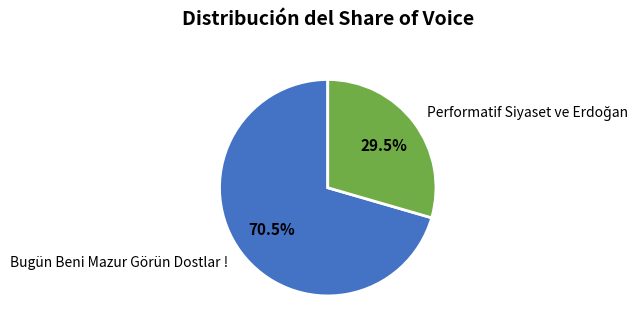

How much of the chart is everything except Bugün Beni Mazur Görün Dostlar !?

29.5%